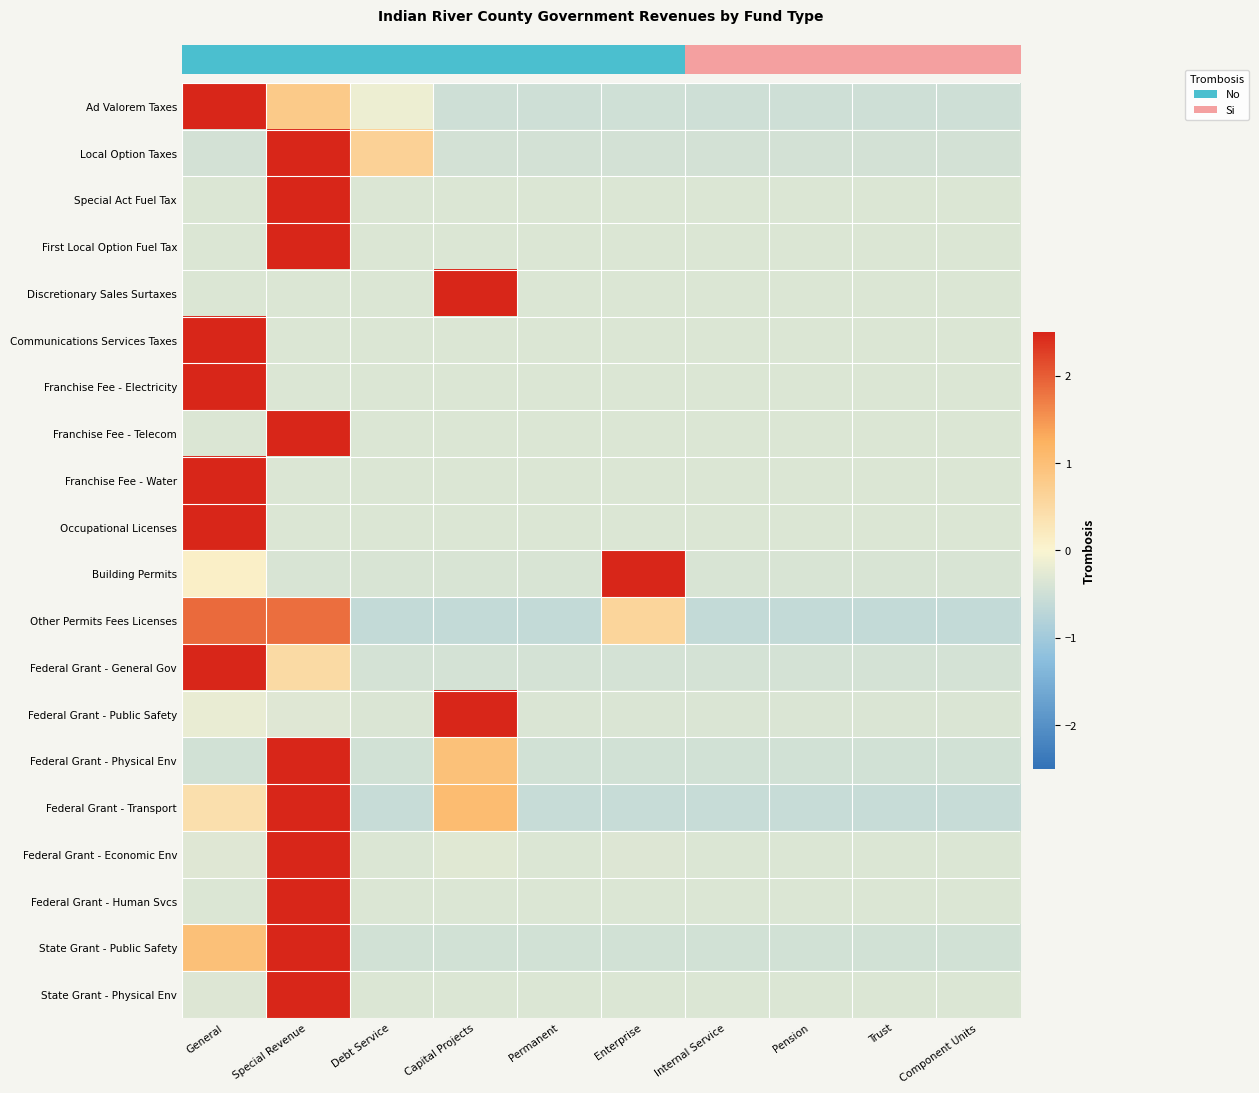

What is the total value across all series at Debt Service?

-6.4